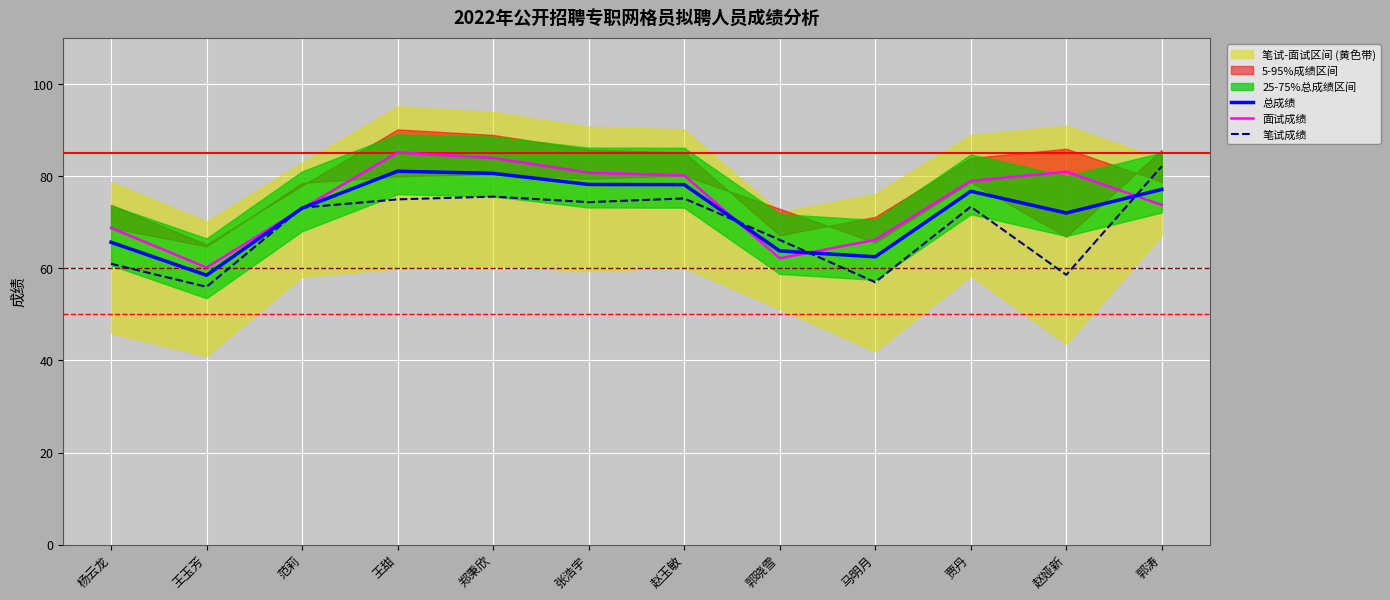

In 总成绩, how many points are higher than both neighbors (excluding endpoints)?

2